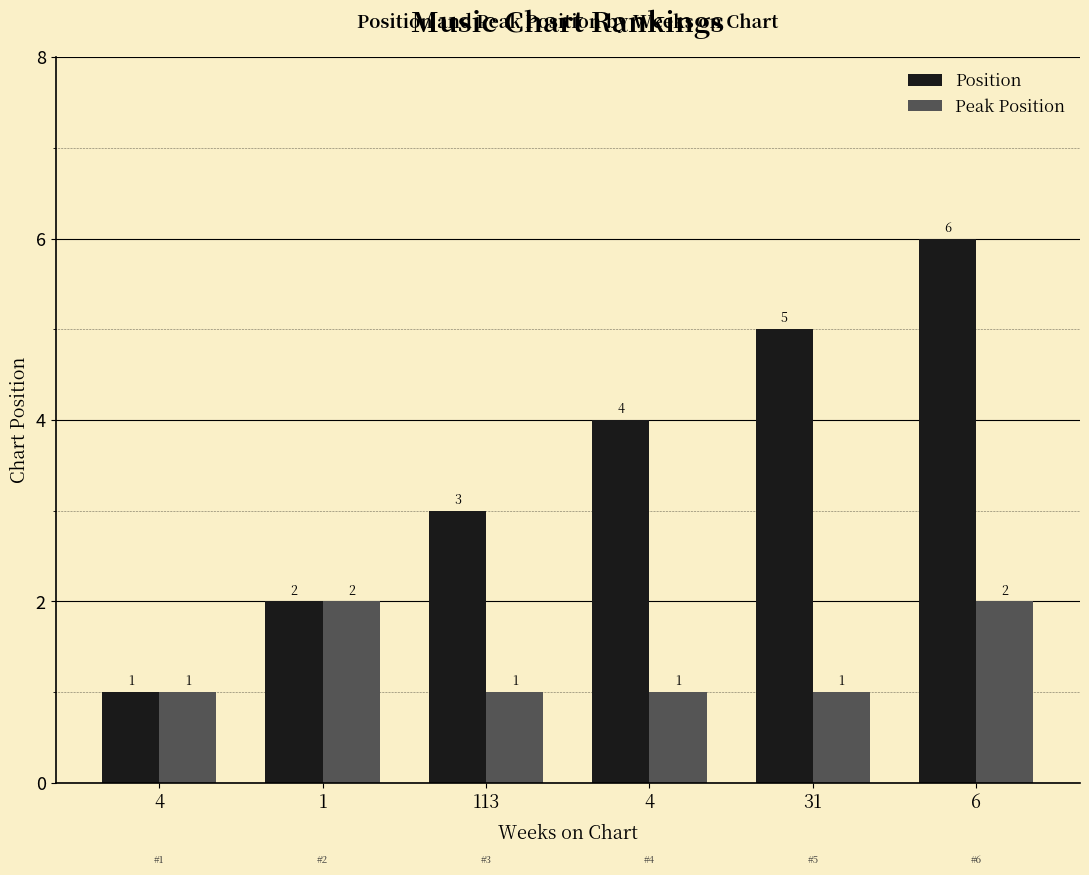

How many data points in Peak Position are above 1?

2